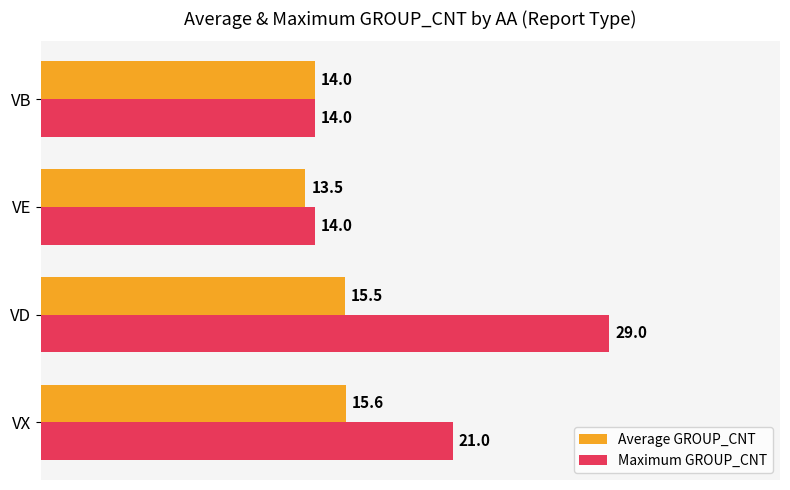

Rank the series by their average value, from highest to lowest.

Maximum GROUP_CNT, Average GROUP_CNT